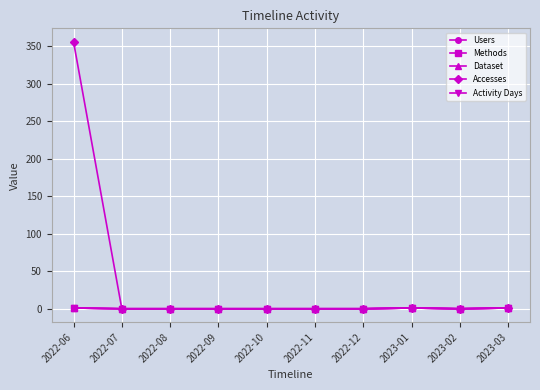

True or false: Users and Activity Days intersect in this chart.

False